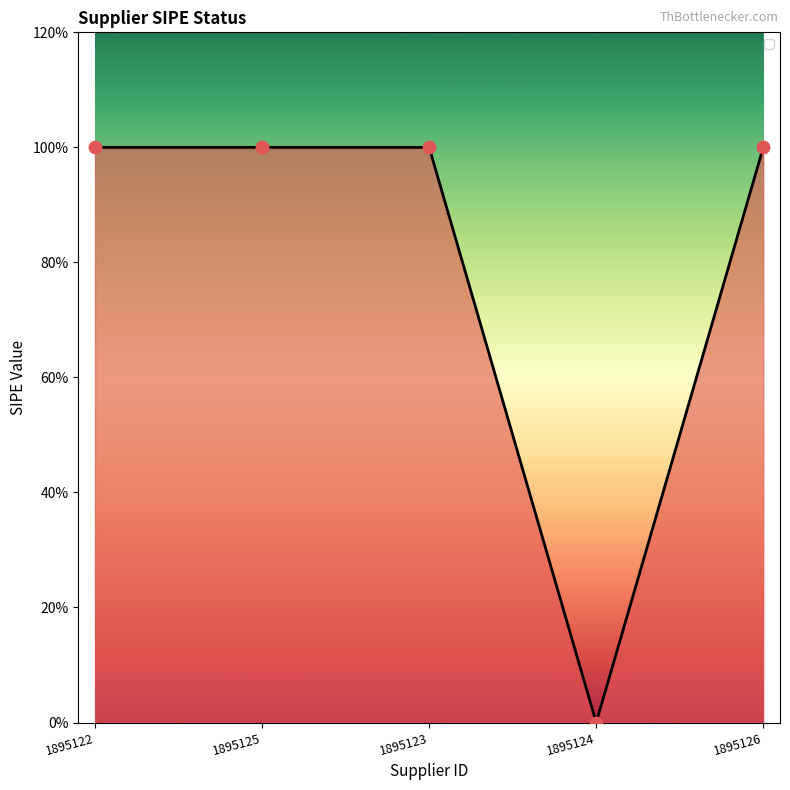

Between 1895123 and 1895126, which is larger?

1895123